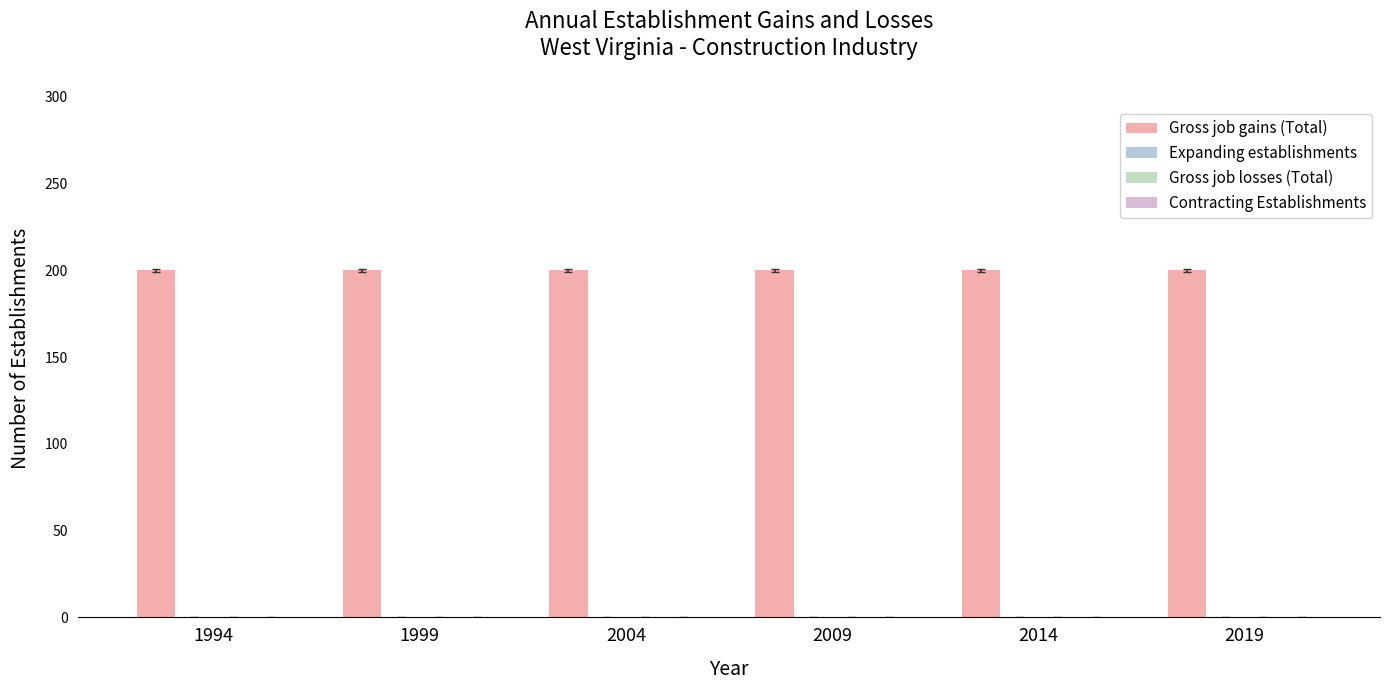

Reading right to left, what are all the values shown in this chart?

Gross job gains (Total): 200	200	200	200	200	200
Expanding establishments: 0	0	0	0	0	0
Gross job losses (Total): 0	0	0	0	0	0
Contracting Establishments: 0	0	0	0	0	0